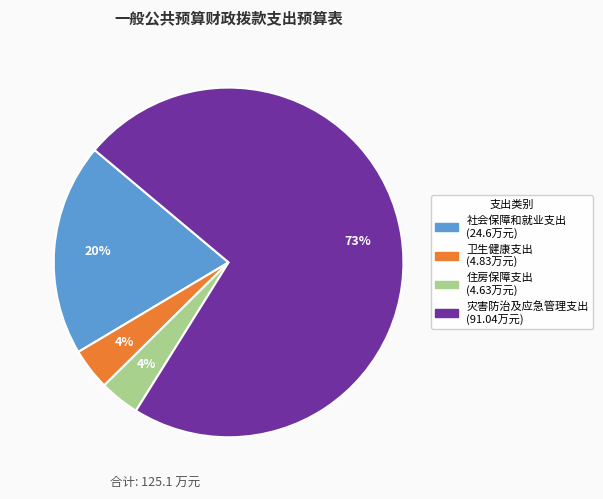

How many segments does this pie chart have?

4